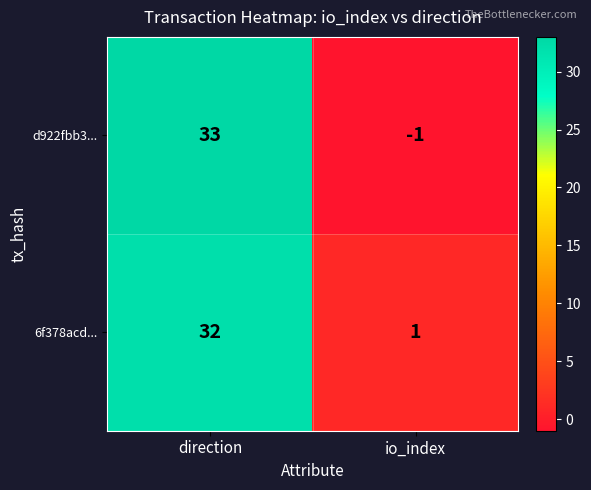

Which label corresponds to the smallest value in the chart?

io_index